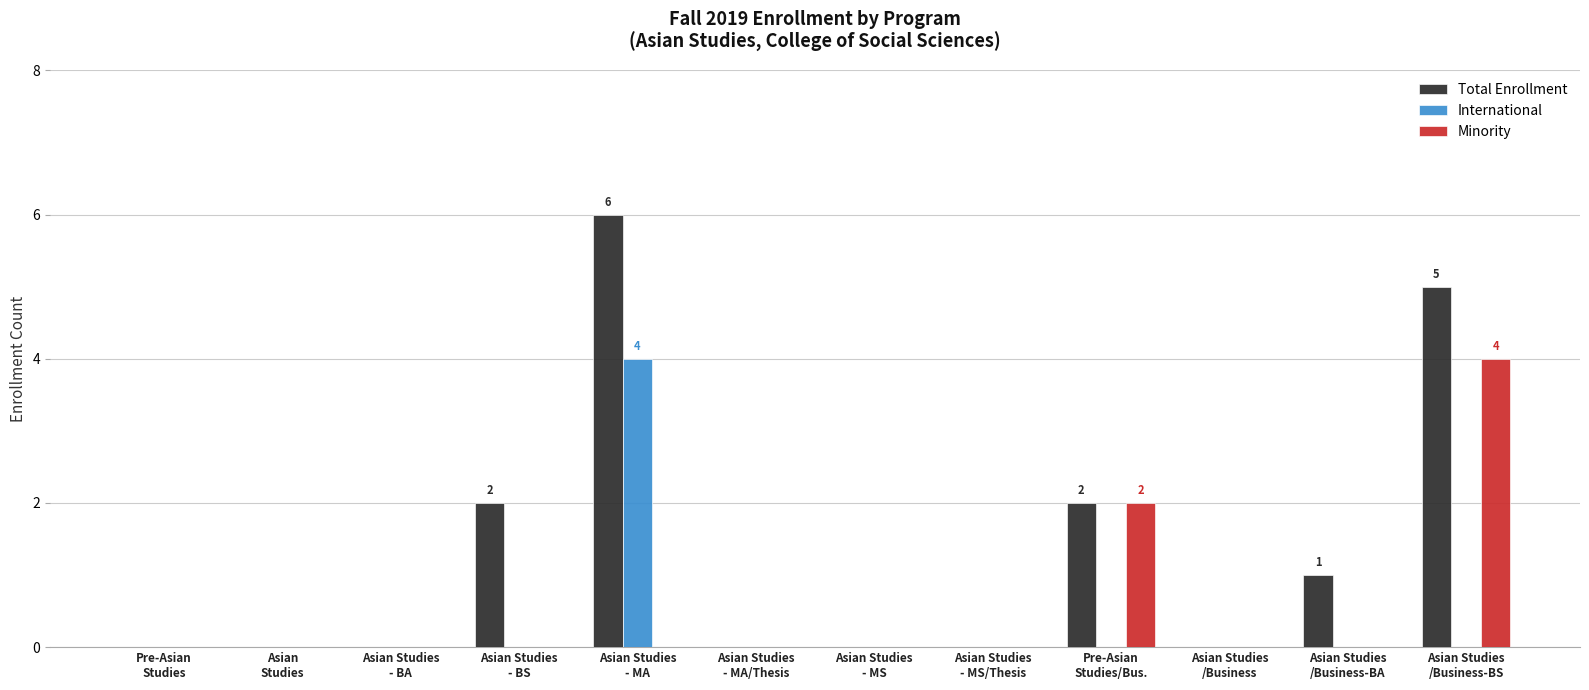

What is the sum of all Minority values?

6